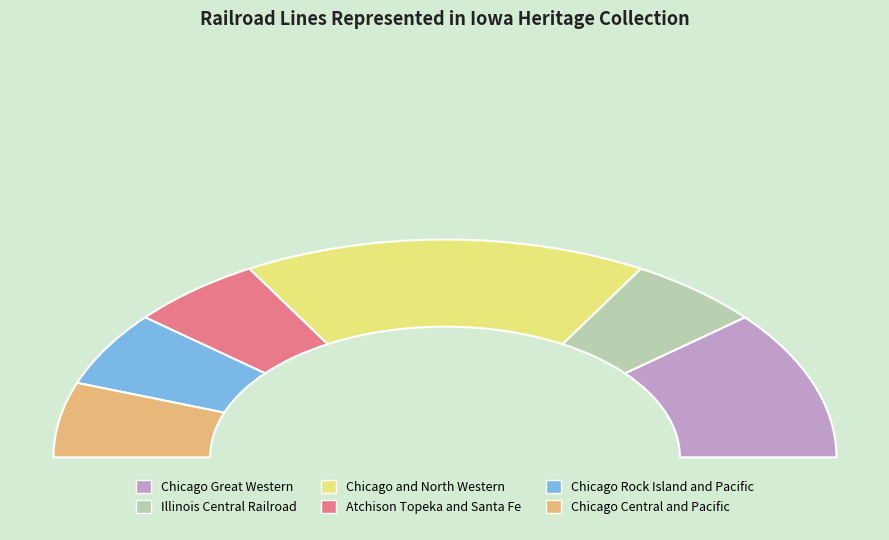

To the nearest percent, what is the average slice percentage?

17%